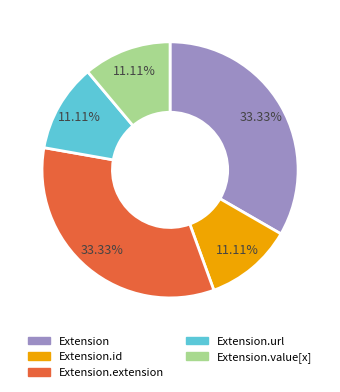

Is there any slice that represents more than half of the pie?

No